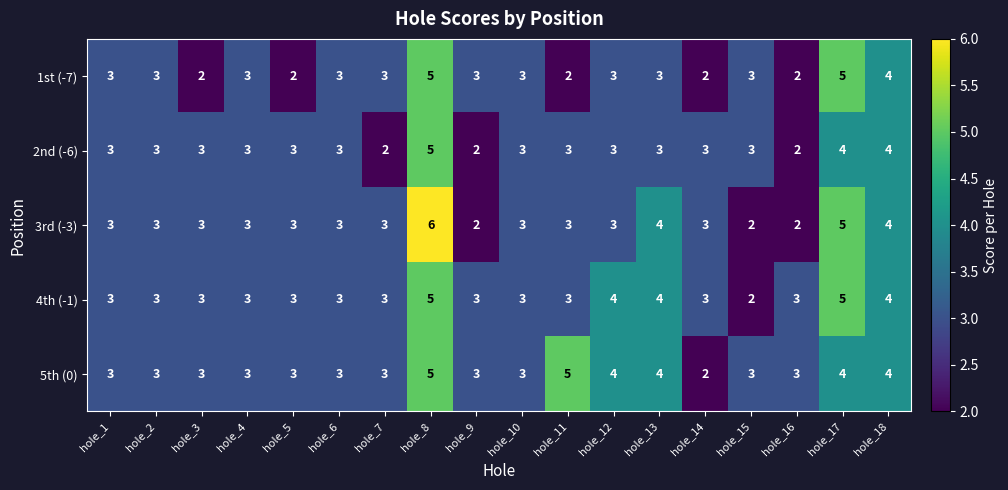

The value of 3rd (-3) at hole_2 is 1. True or false?

False